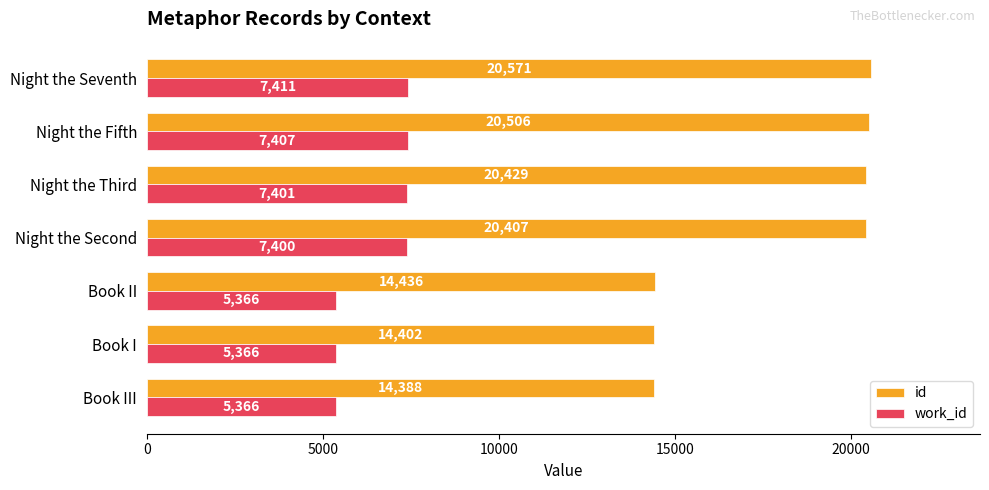

What is the average value of the work_id series?

6531